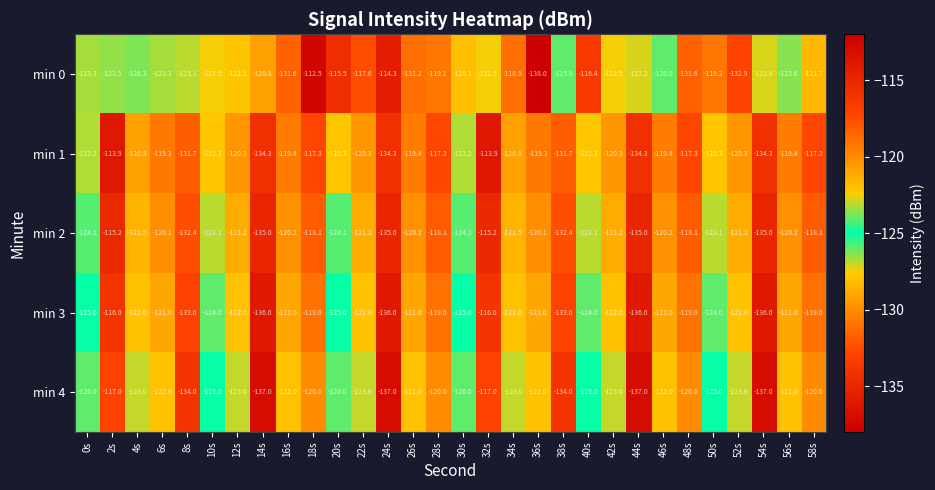

Read the min 1 value at 36s.

-119.3